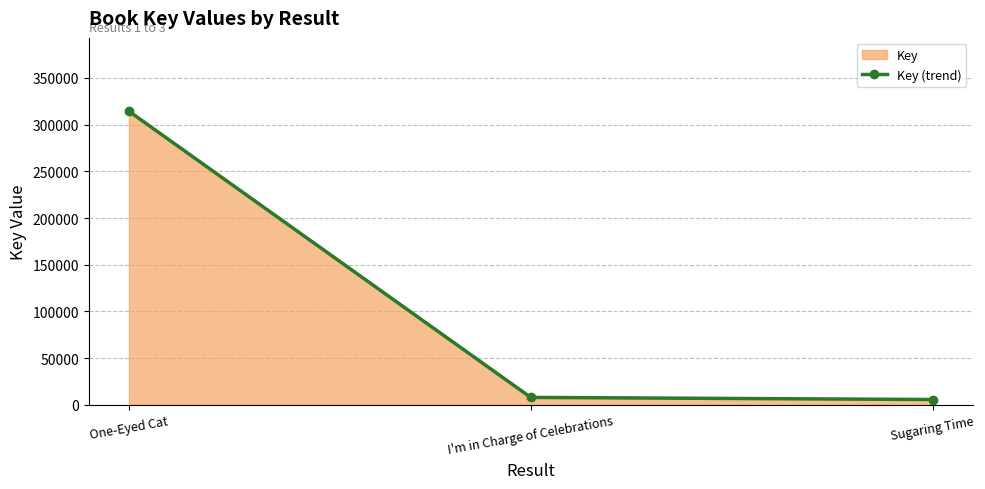

Reading right to left, list all the values displayed in this chart.

Sugaring Time=5667	I'm in Charge of Celebrations=7927	One-Eyed Cat=314351